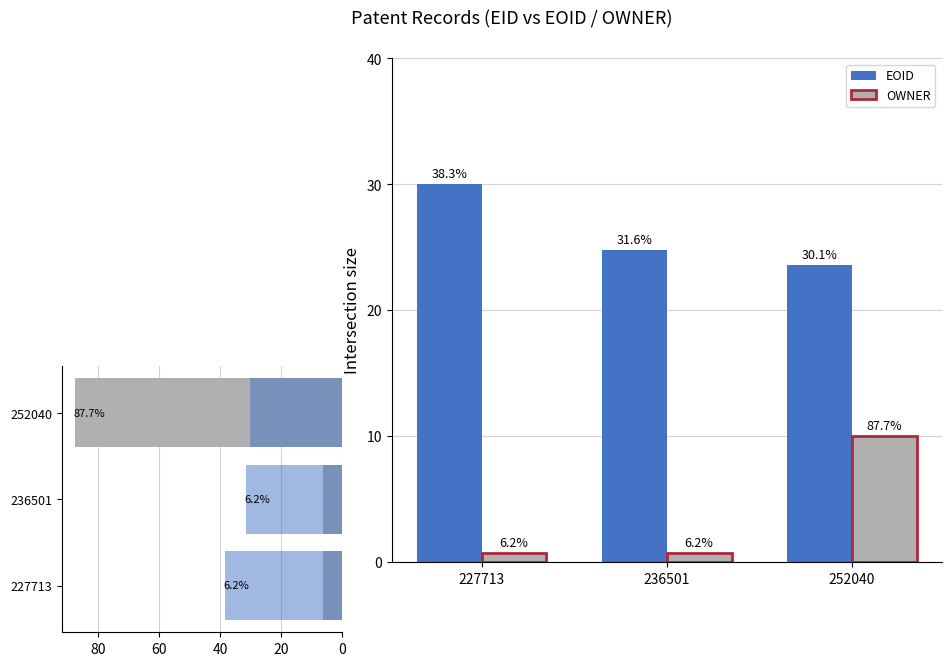

What is the difference between the highest and lowest values at 236501?

24.0